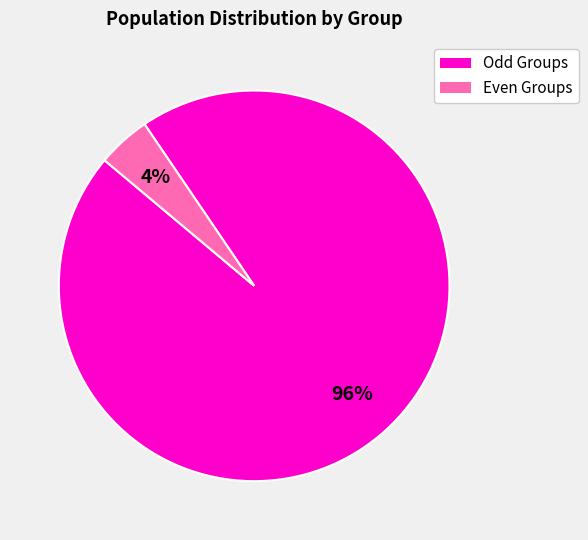

To the nearest percent, what is the average slice percentage?

50%